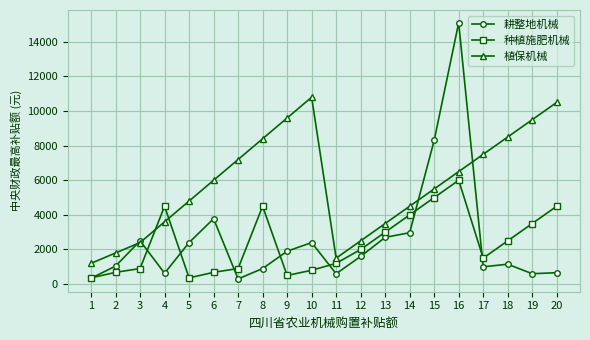

What is the minimum value shown in the chart?

300